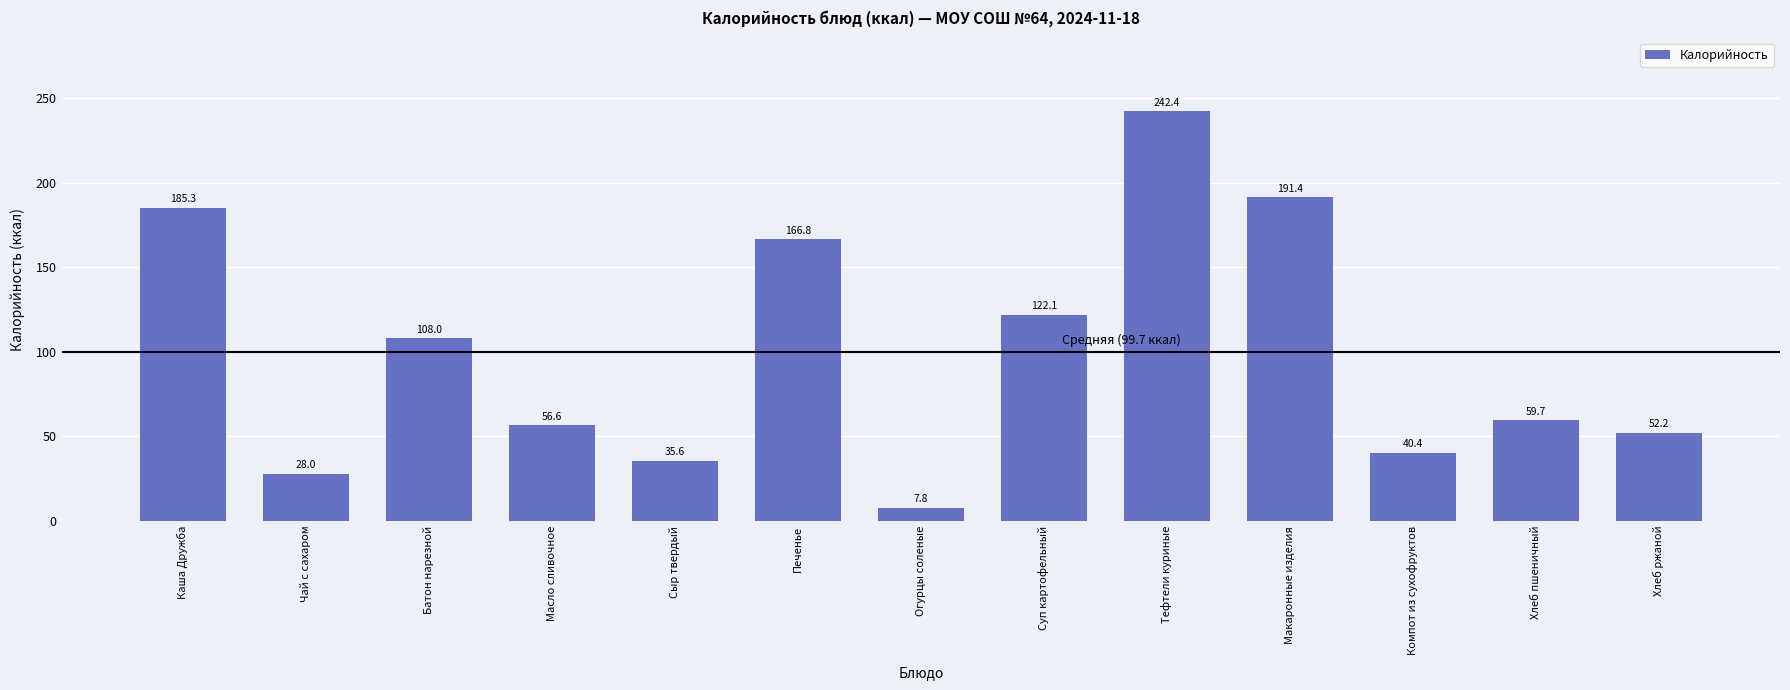

What is the difference between the second highest and minimum values?

183.6